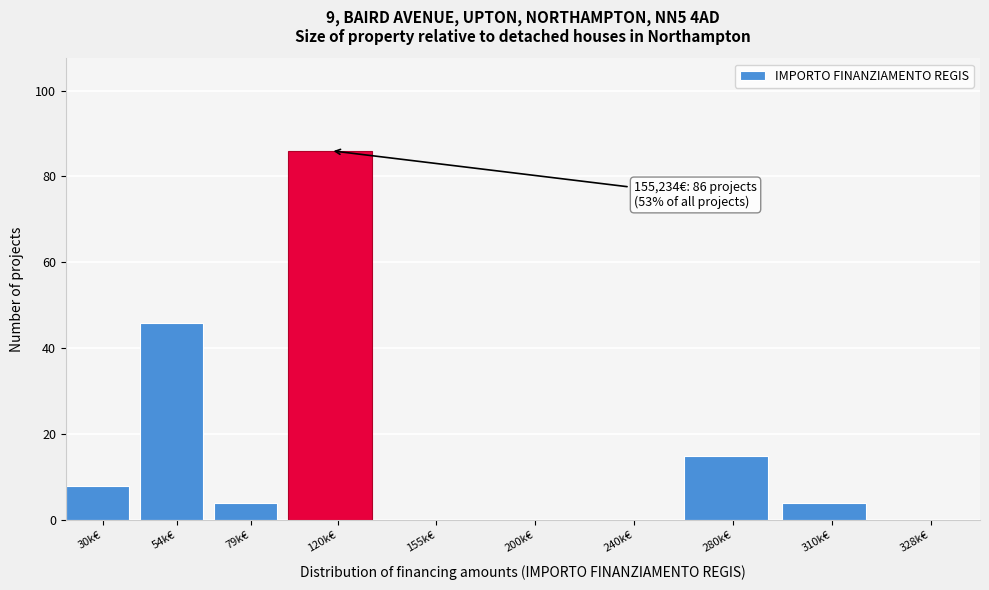

Reading left to right, list all the values displayed in this chart.

30k€=8	54k€=46	79k€=4	120k€=86	155k€=0	200k€=0	240k€=0	280k€=15	310k€=4	328k€=0